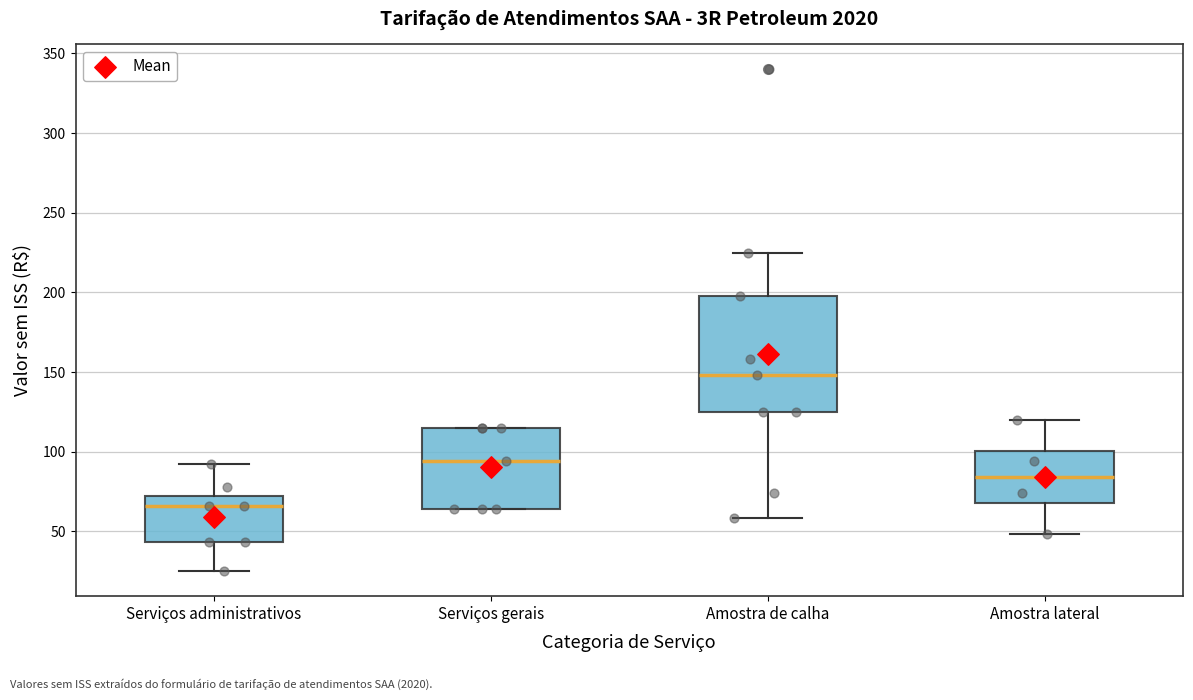

Comparing the boxes themselves (not the whiskers), which one is the tallest?

Amostra de calha